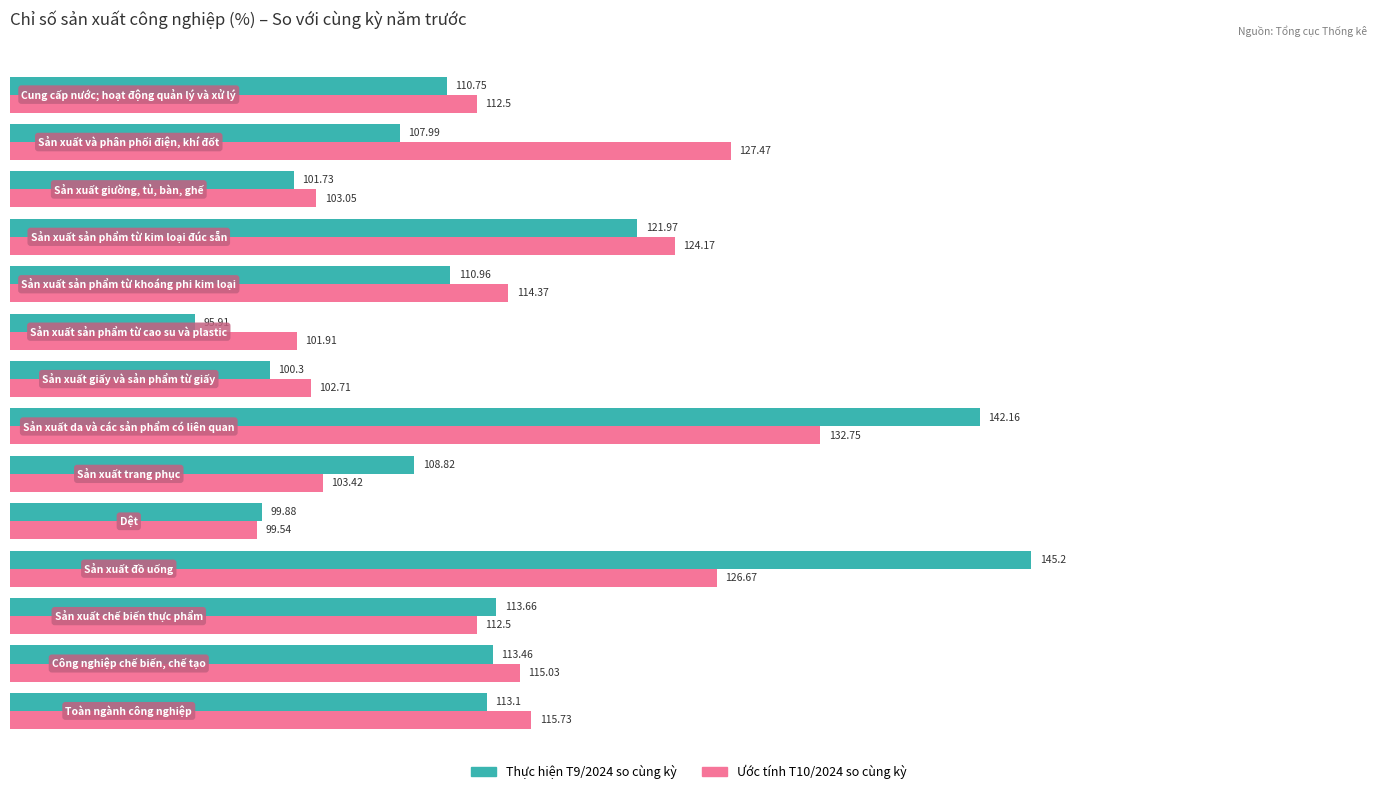

Rank the series by their maximum value, from highest to lowest.

Thực hiện T9/2024 so cùng kỳ, Ước tính T10/2024 so cùng kỳ